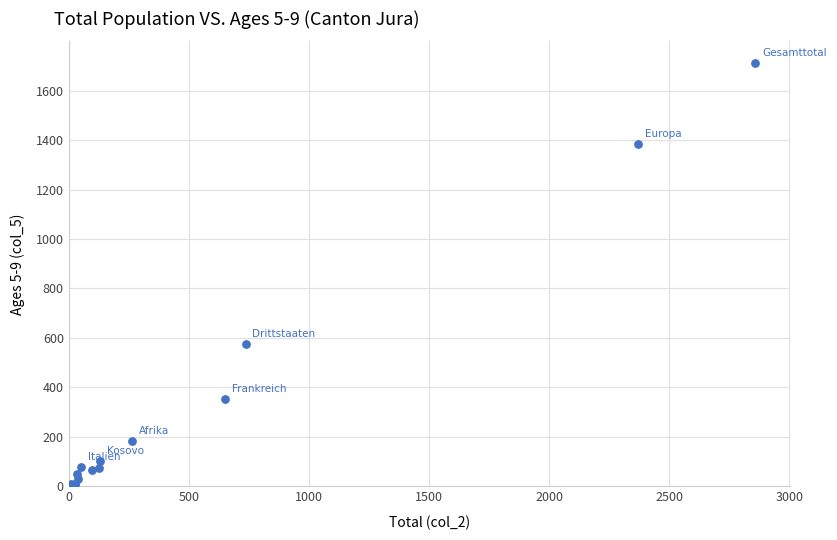

What Y value in the scatter plot is closest to 856?

576